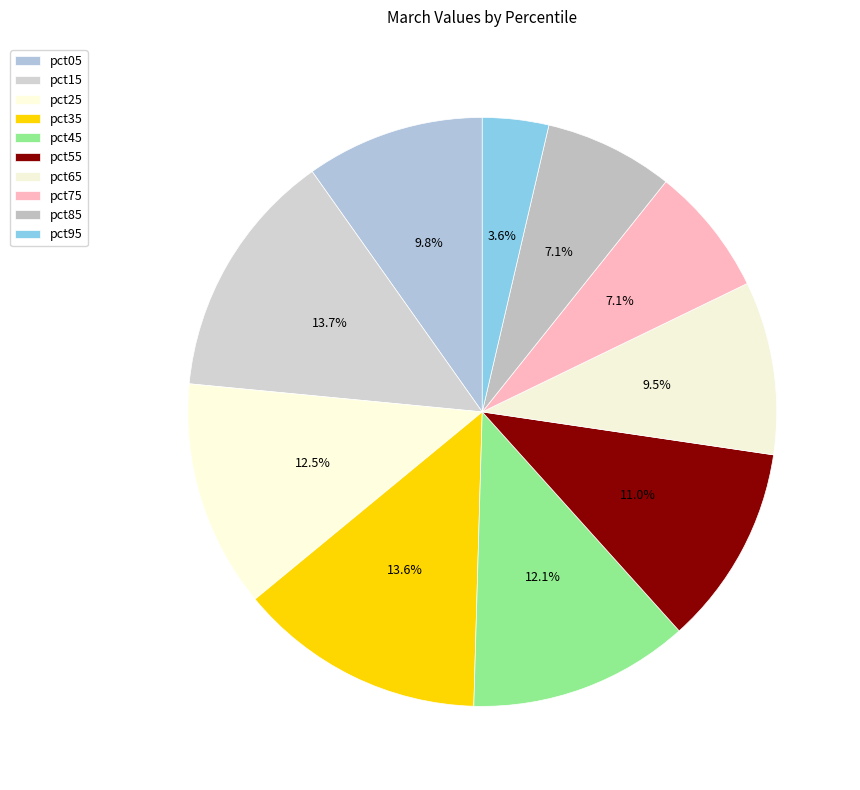

How much of the chart is everything except pct95?

96.4%